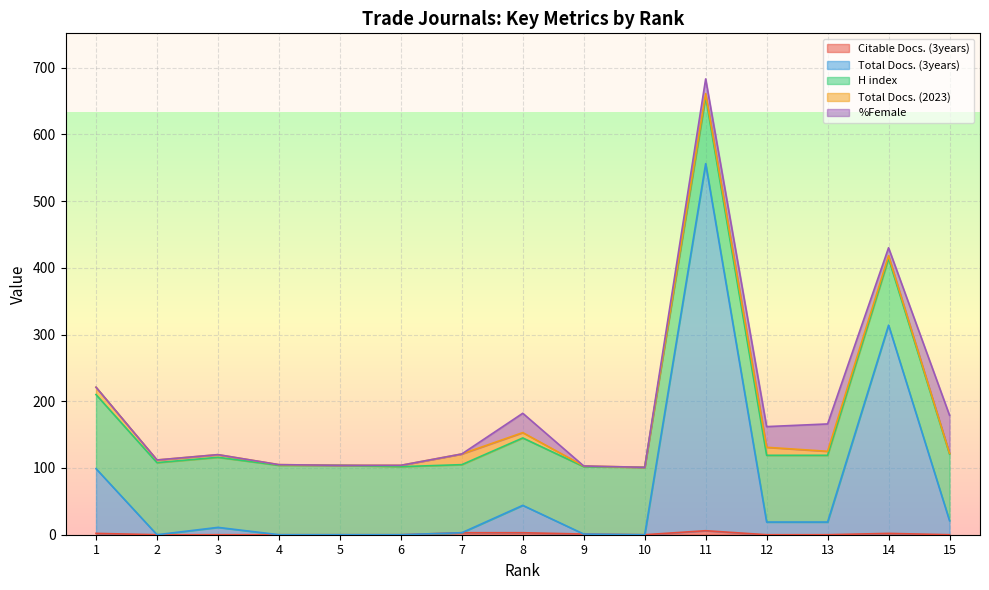

What is the total value across all series at 1?

221